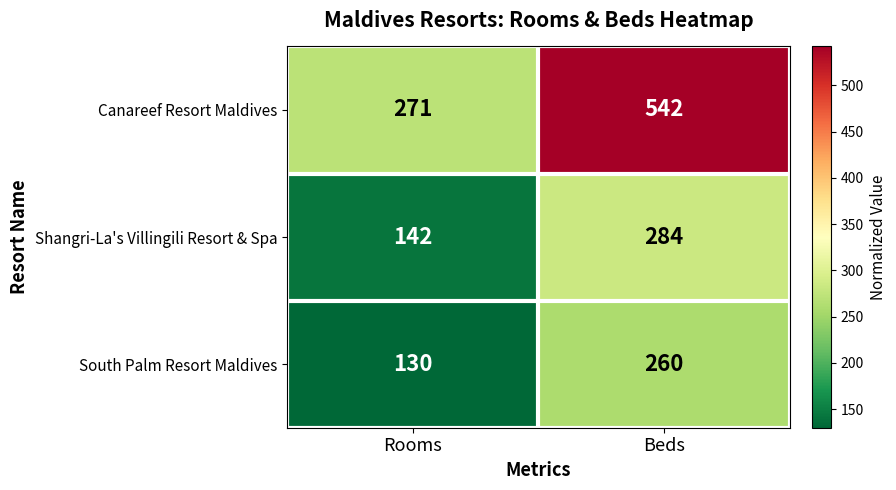

How many distinct data groups are displayed?

3